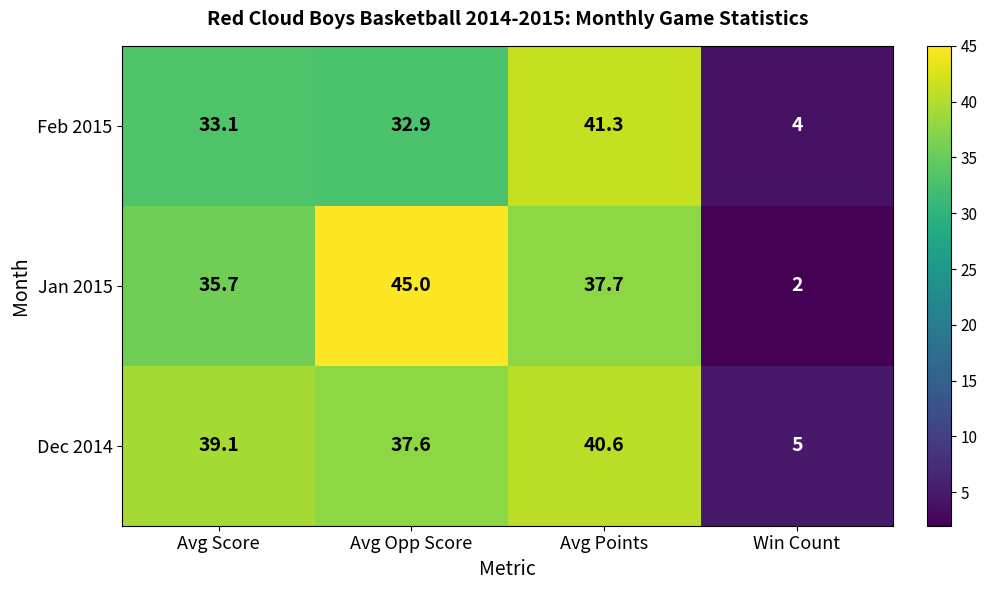

Which series has the largest total across all categories?

Dec 2014